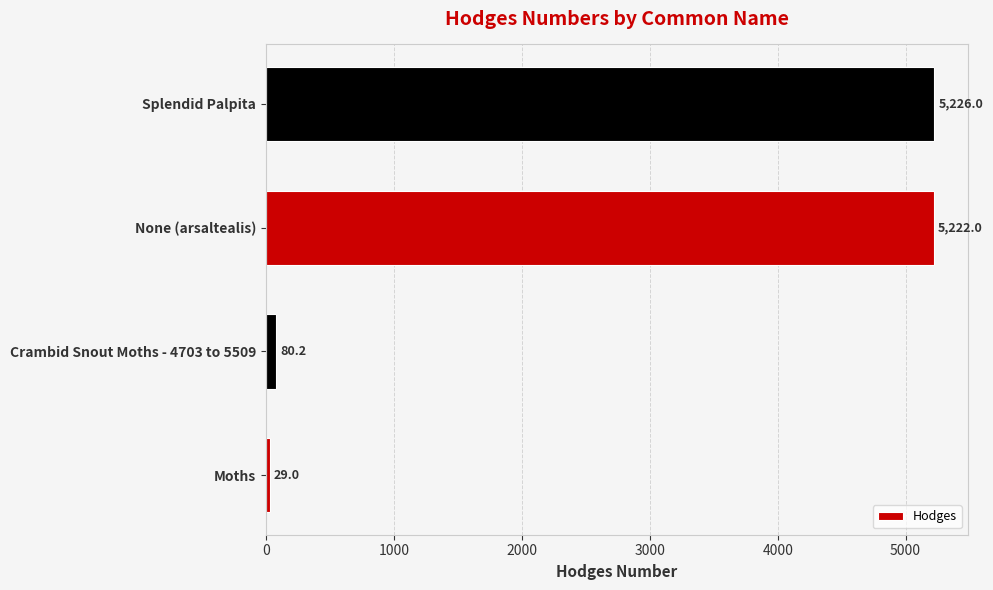

True or false: the data shows 5222.0 at None (arsaltealis).

True